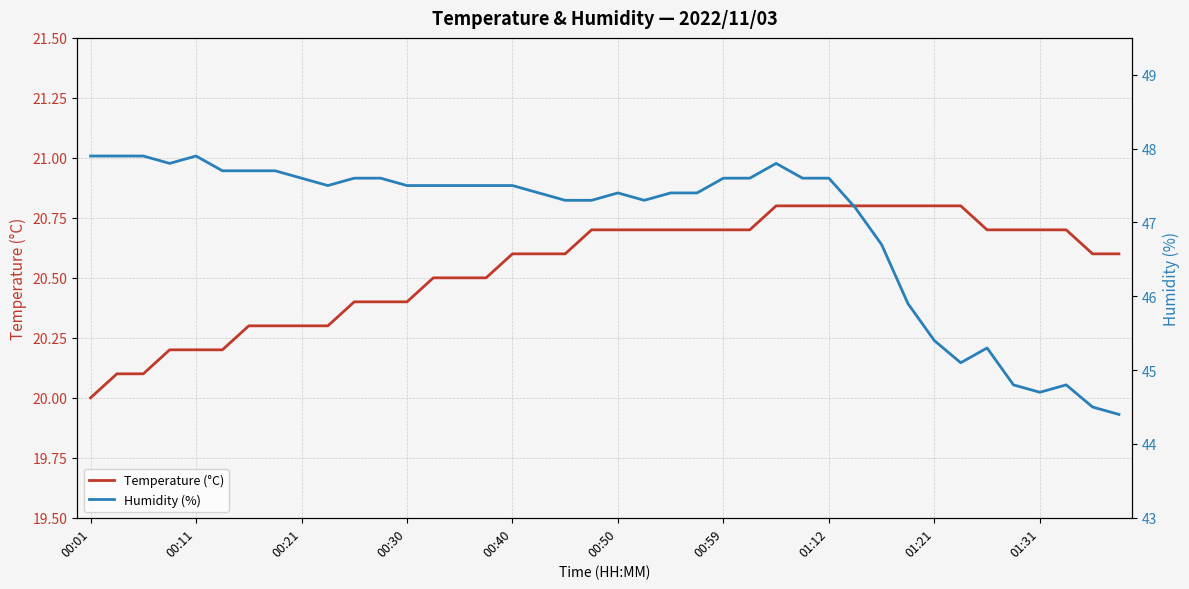

True or false: Humidity (%) and Temperature (°C) intersect in this chart.

False